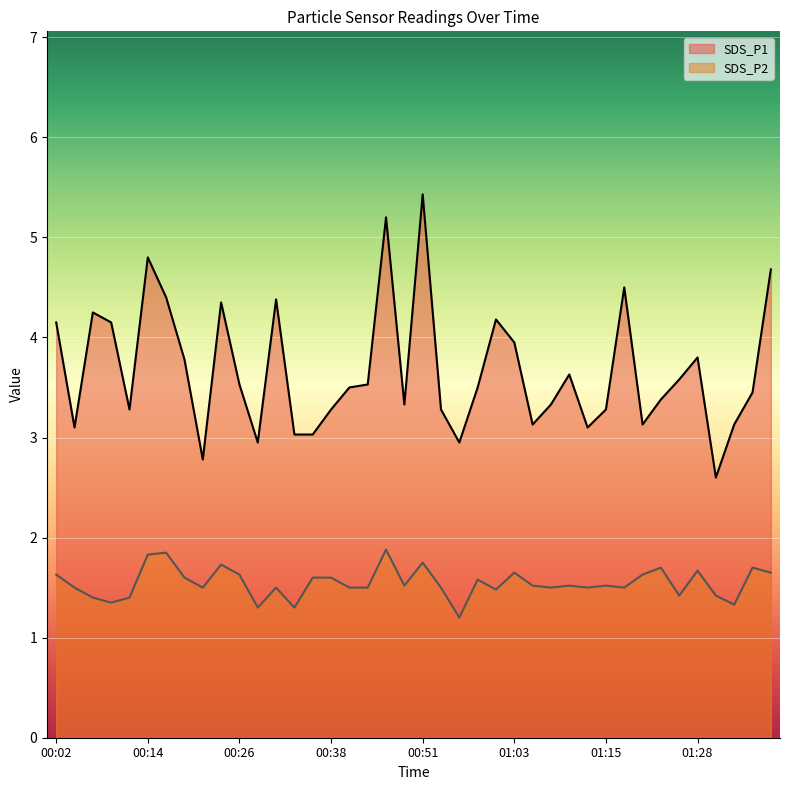

What are all the series names shown in the legend?

SDS_P1, SDS_P2